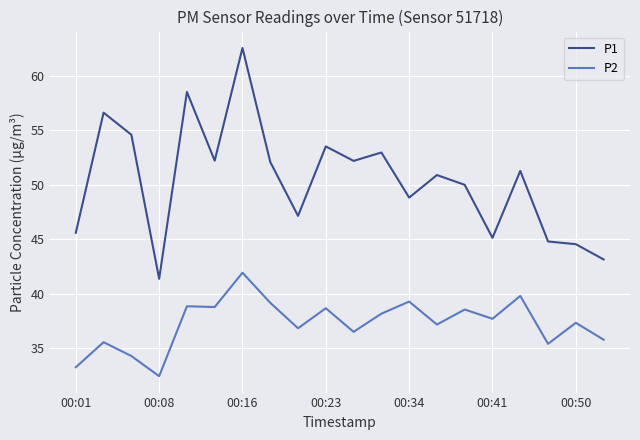

Which series has the largest total across all categories?

P1